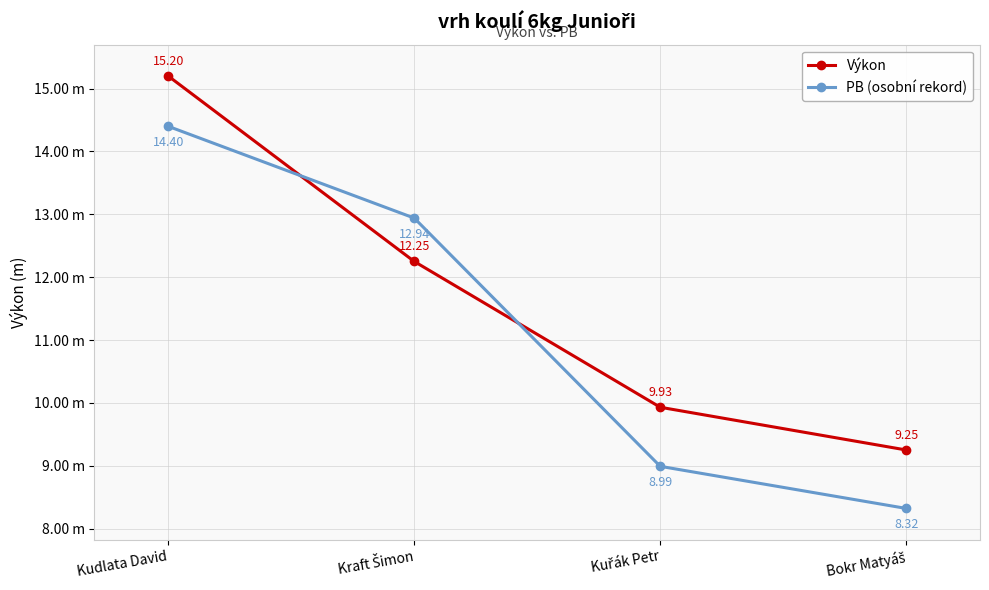

Does the chart have visible grid lines?

Yes